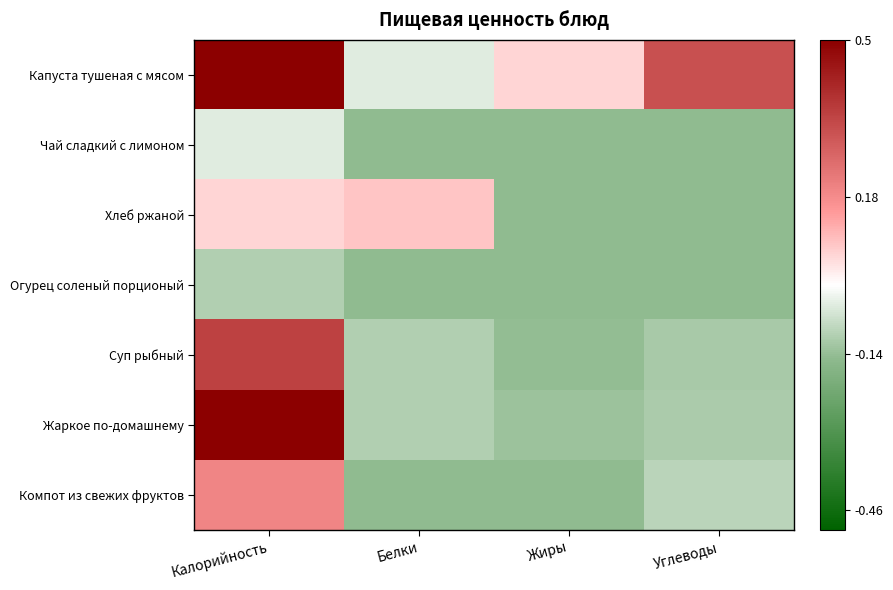

Between Белки and Углеводы, which series saw the biggest shift?

Капуста тушеная с мясом